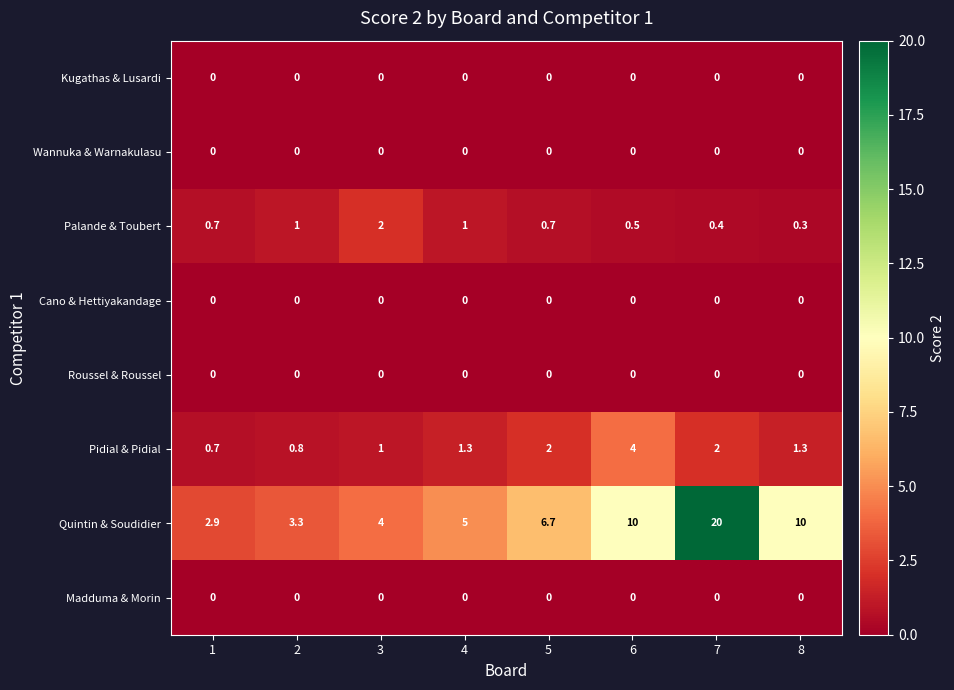

Which series has the largest total across all categories?

Quintin & Soudidier